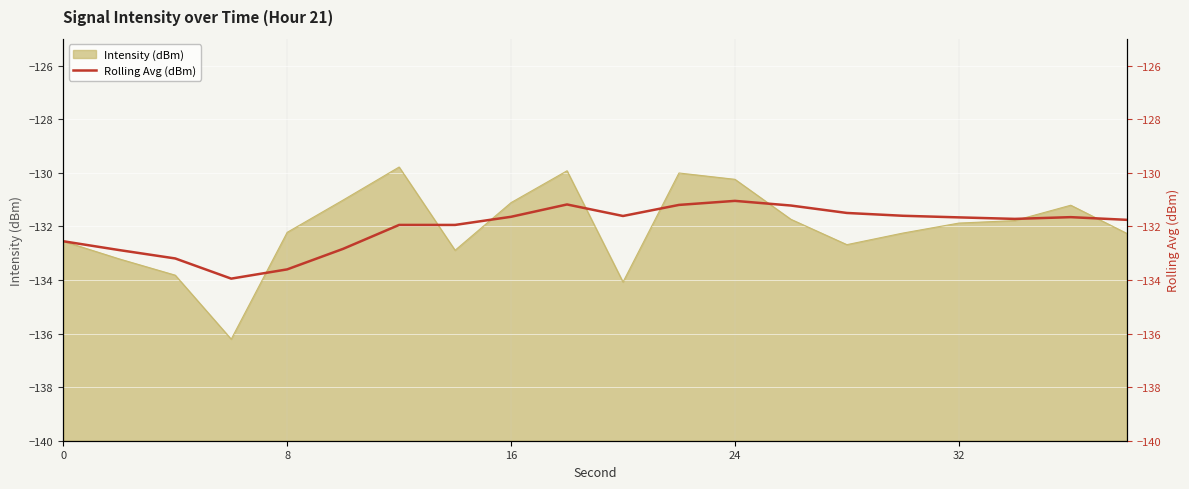

The Intensity (dBm) series shows -131.1 at 16. True or false?

True